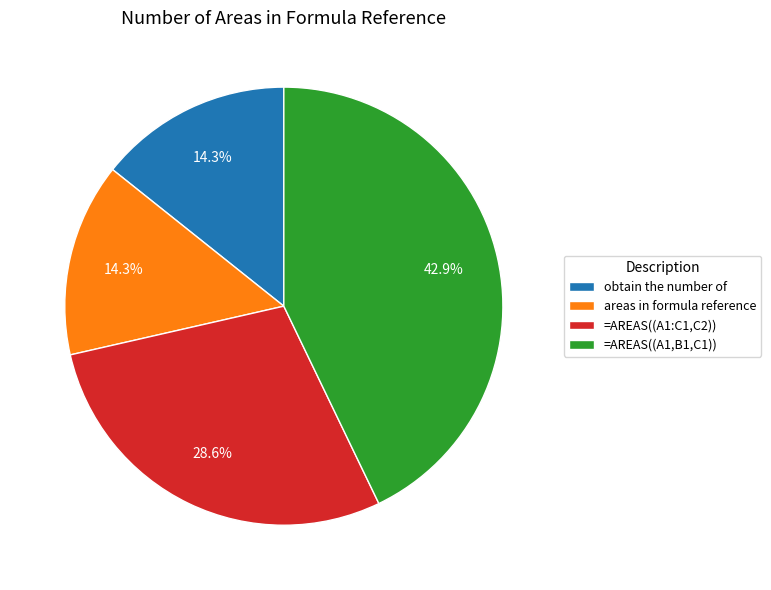

To the nearest percent, what is the average slice percentage?

25%